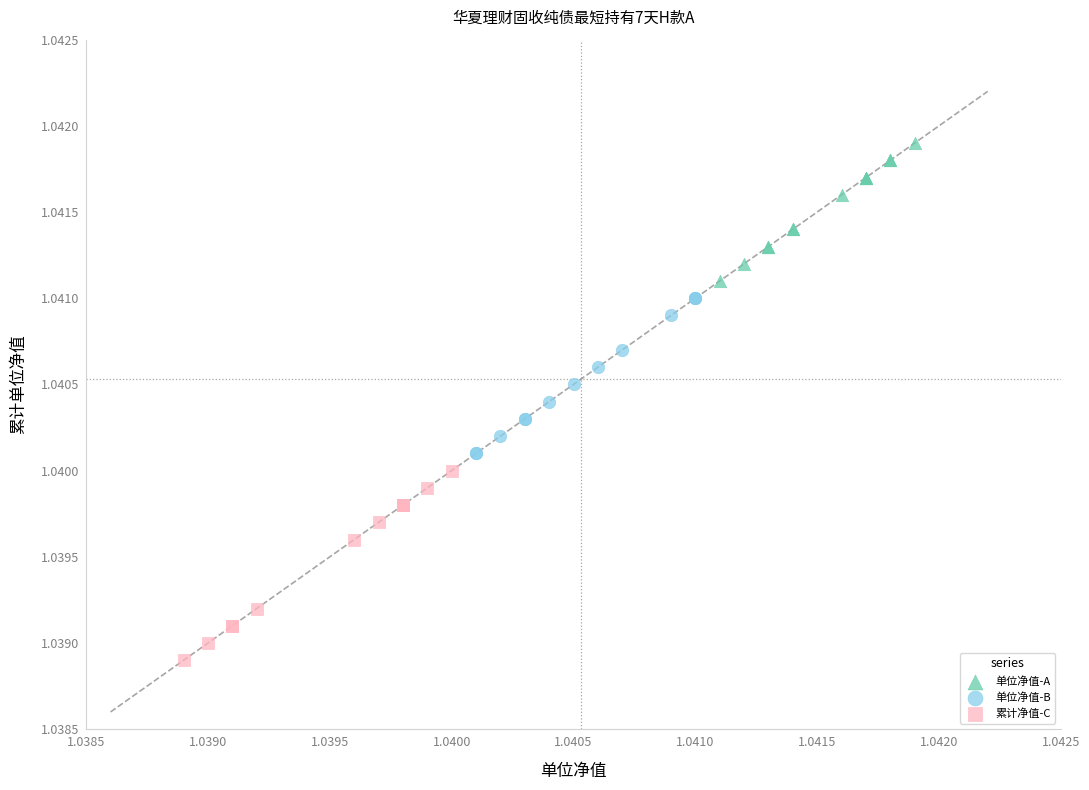

Which series reaches the maximum Y coordinate?

单位净值-A